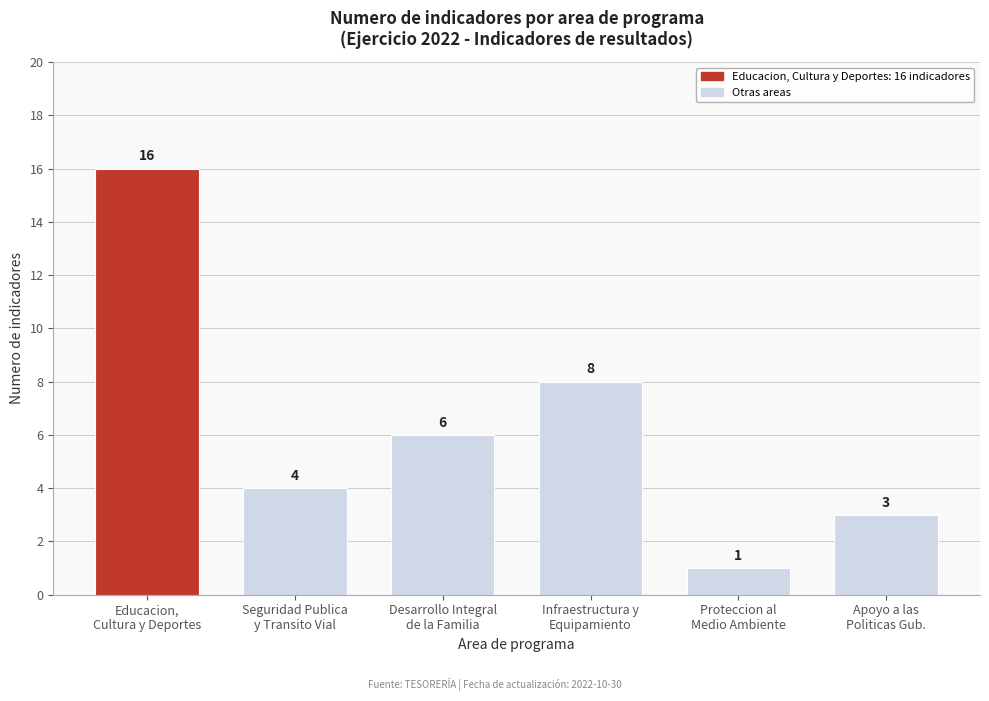

Reading left to right, what are all the values shown in this chart?

16	4	6	8	1	3